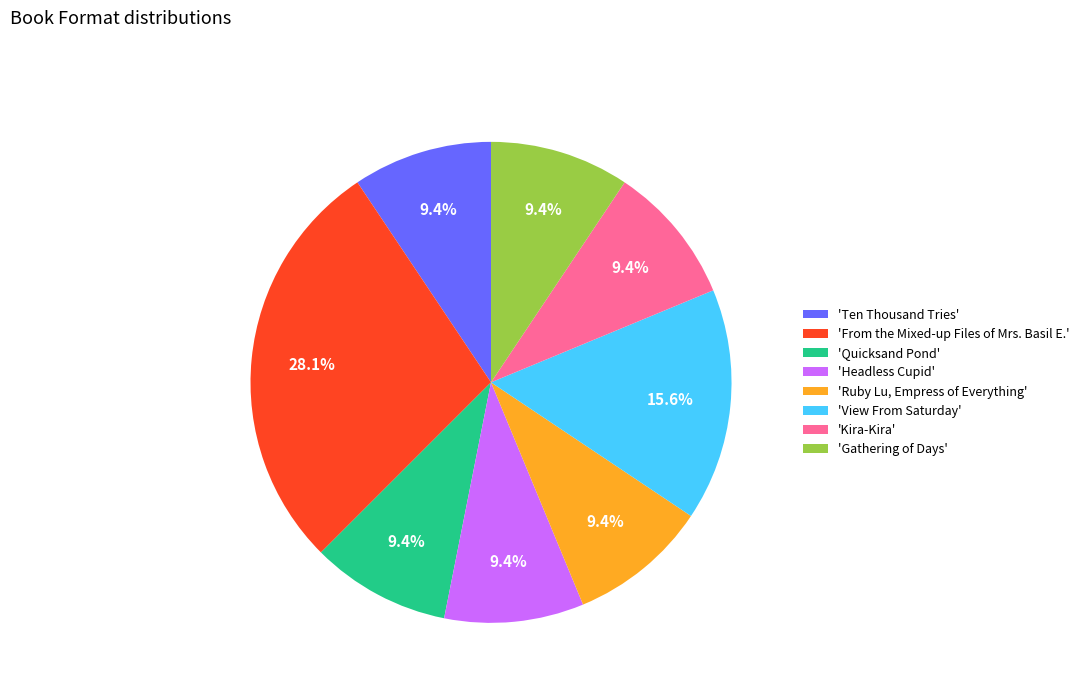

Count the number of slices in the pie.

8